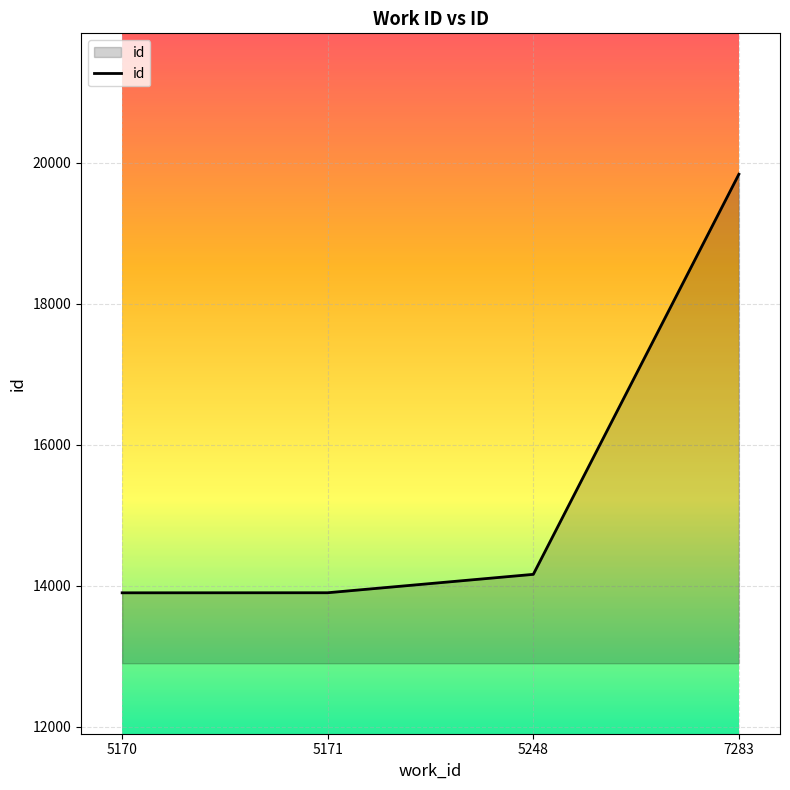

What is the change in value from 5171 to 7283?

+5940